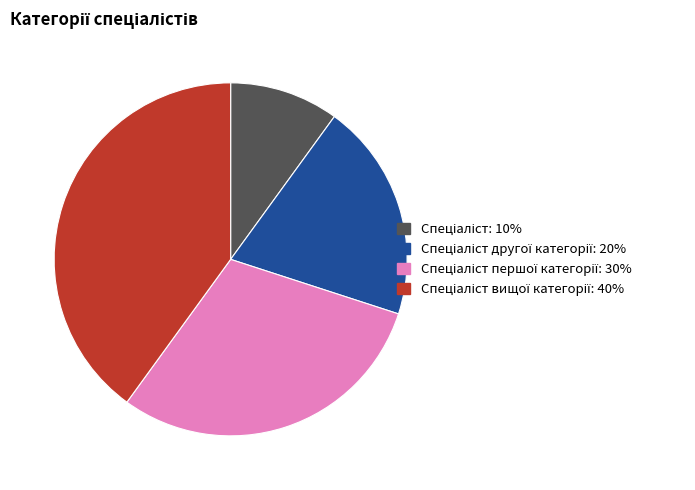

Is there a majority slice in this chart?

No